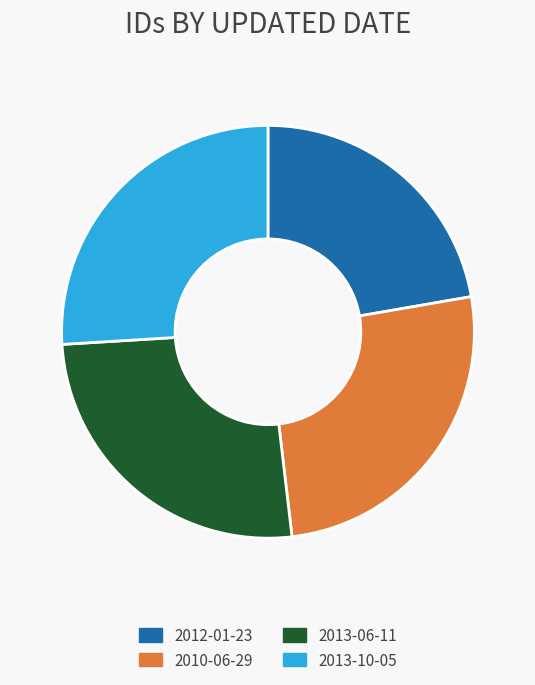

Combined, do 2013-10-05 and 2010-06-29 account for over 50%?

Yes